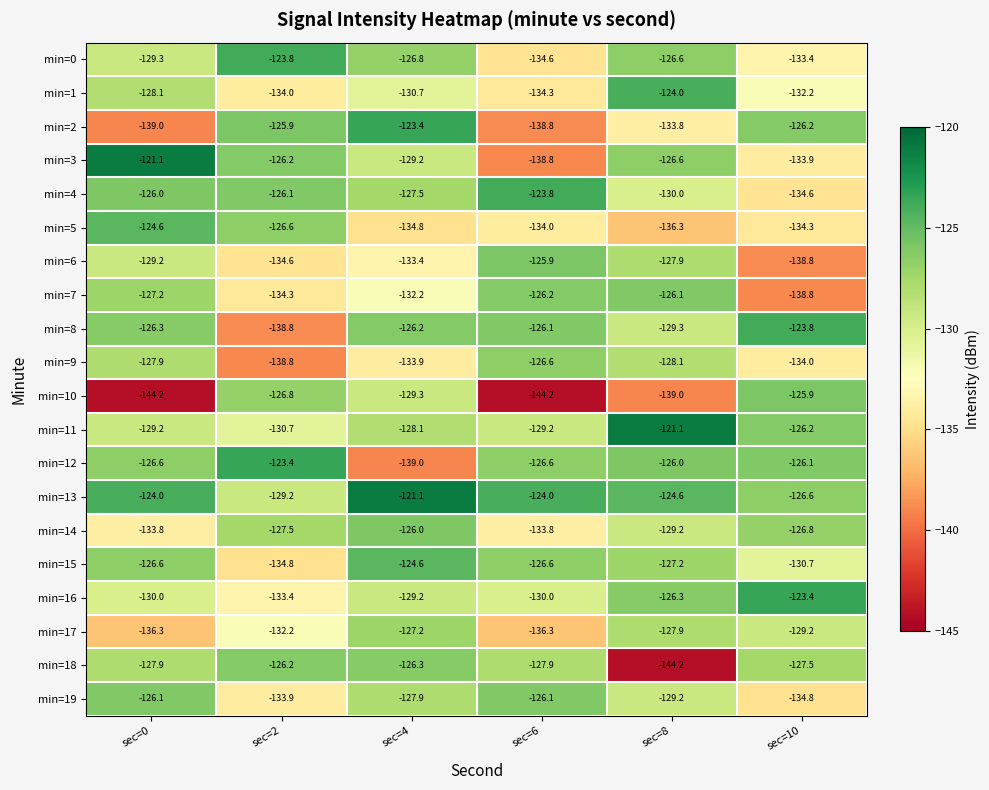

Count the number of data series in this chart.

20